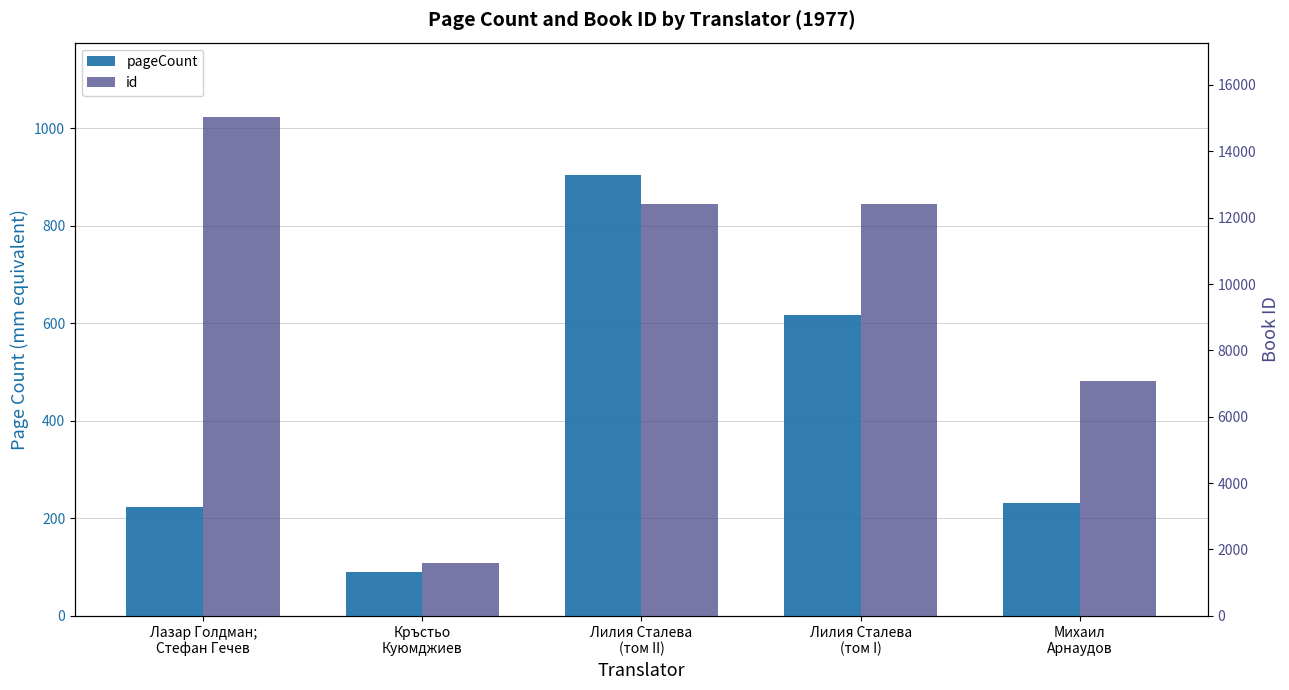

What is the average value of the pageCount series?

413